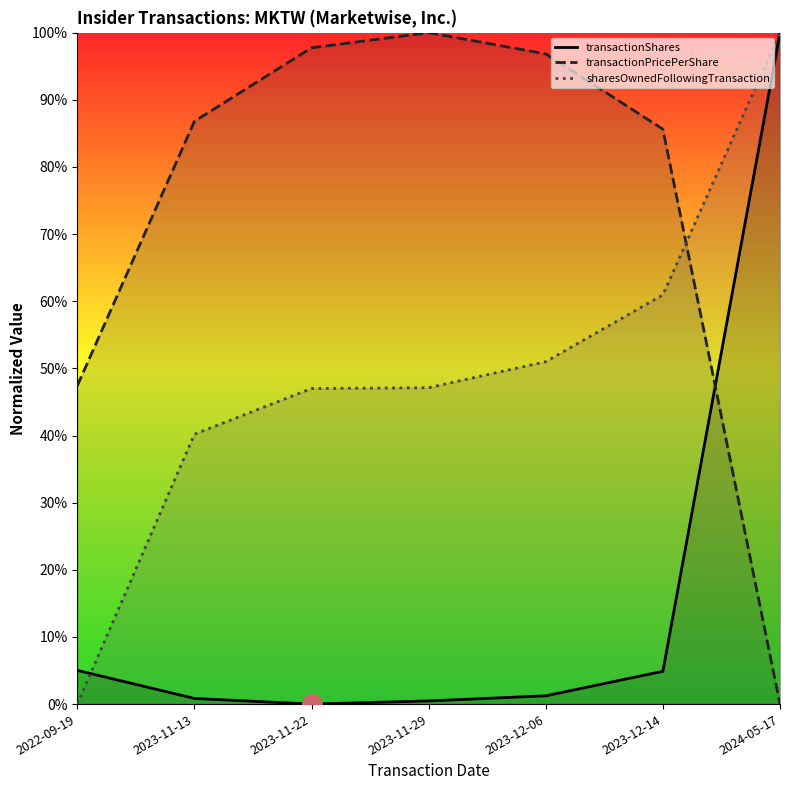

True or false: sharesOwnedFollowingTransaction has a value of 0.5 at 2023-11-22.

True